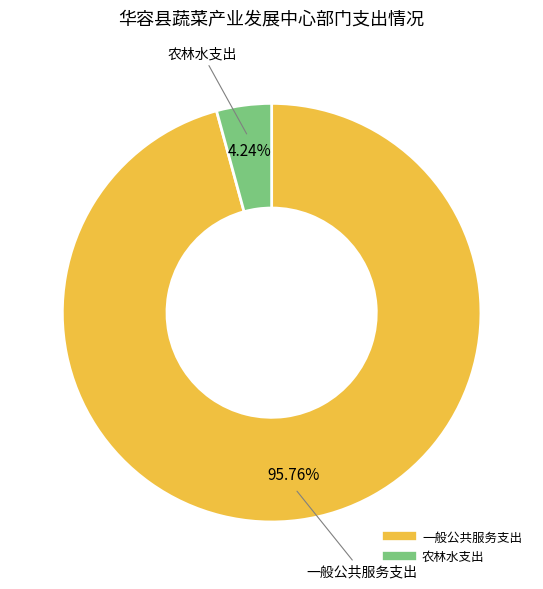

What percentage is the 一般公共服务支出 slice, to the nearest percent?

96%